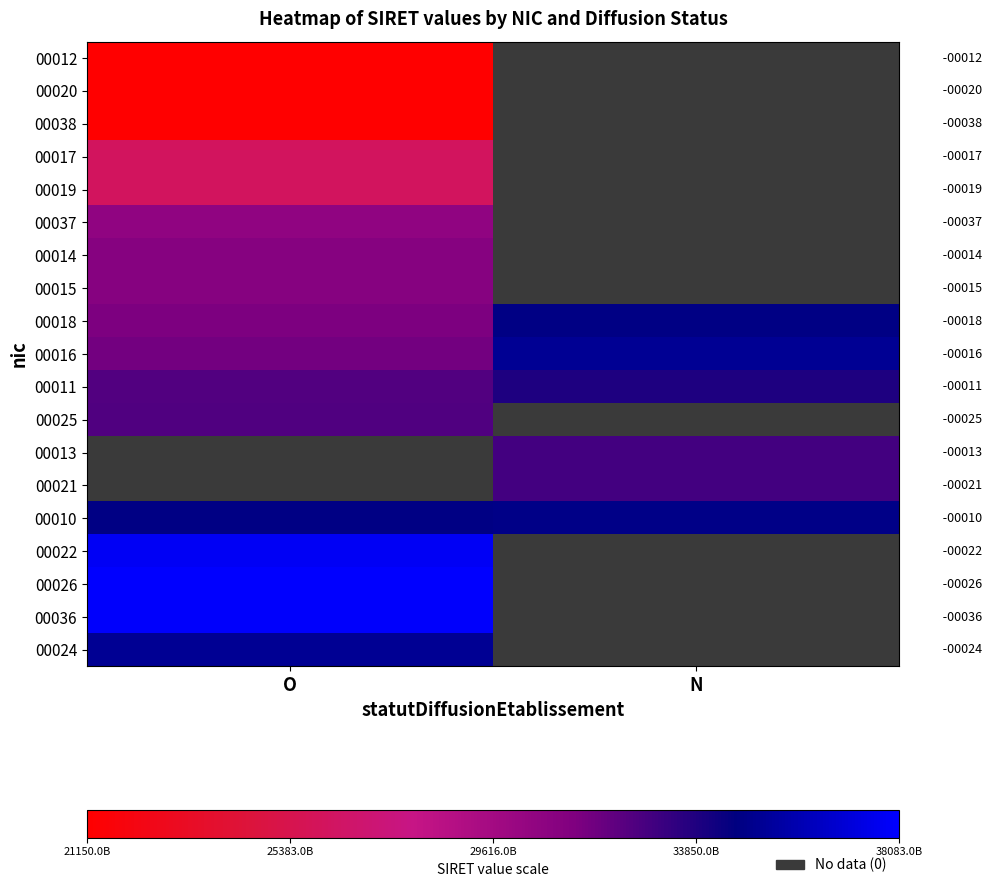

Which has a higher value, O or N?

N